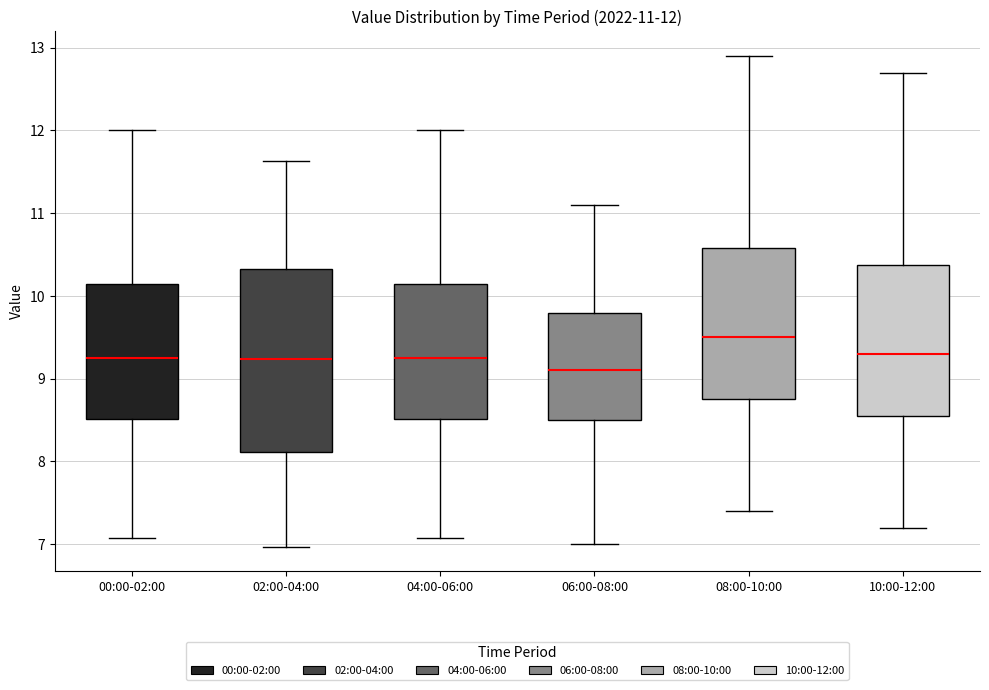

Comparing the boxes themselves (not the whiskers), which one is the tallest?

02:00-04:00